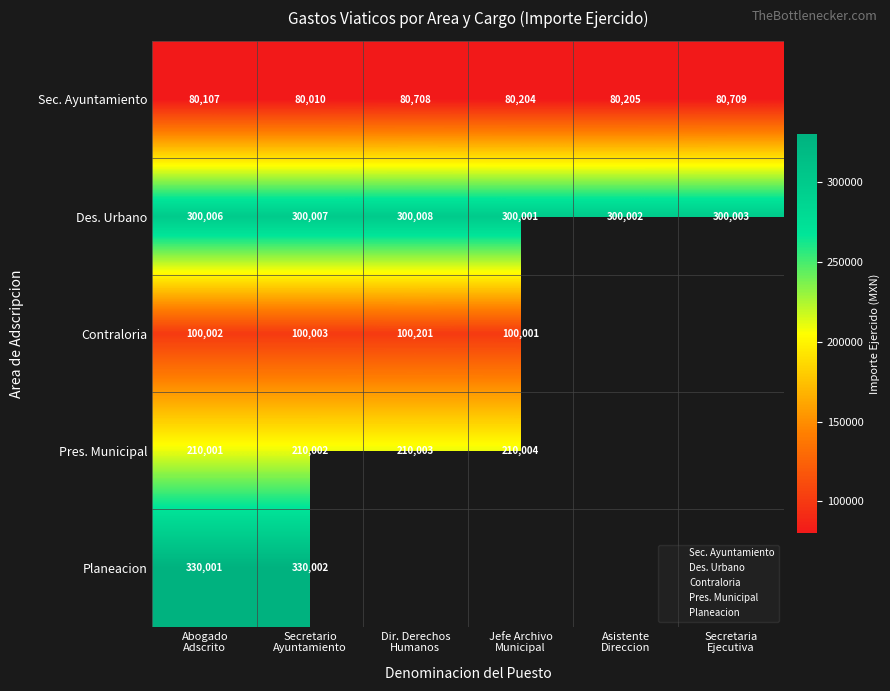

How many Des. Urbano values are between 300002 and 300007?

4